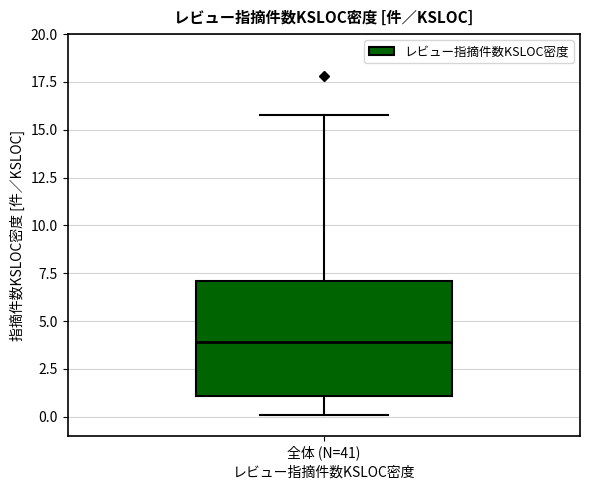

Read this box plot against the y-axis: the position of the median line, the range covered by the box, and the ends of both whiskers. The values are not printed on the chart, so give them approximately, as read against the axis.

median 4, box 1 to 7, whiskers 0 to 16